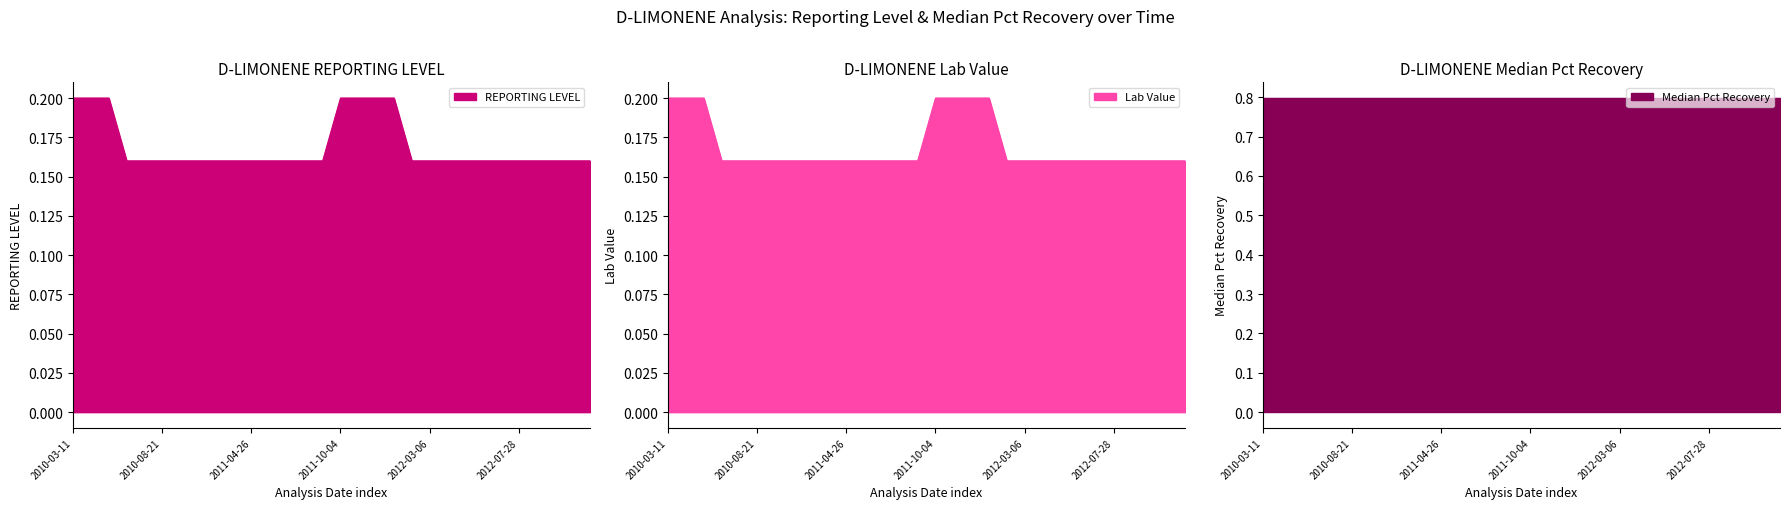

True or false: Lab Value has more than 0 interior local peaks.

False